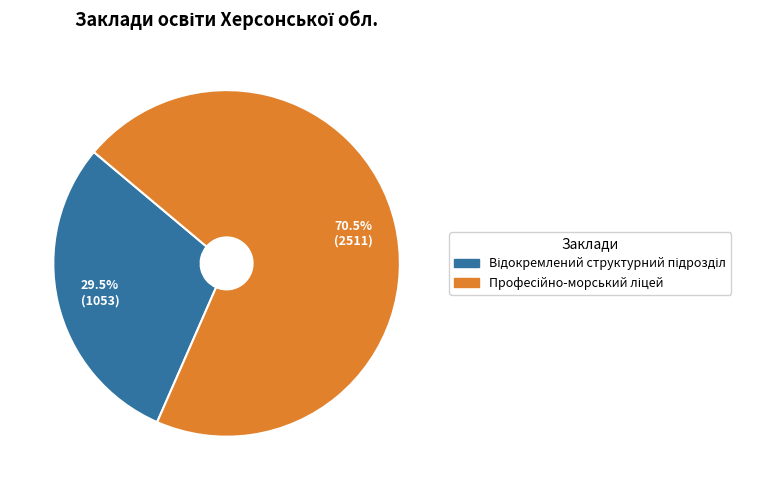

To the nearest percent, what is the difference between the largest and smallest slice percentages?

41%